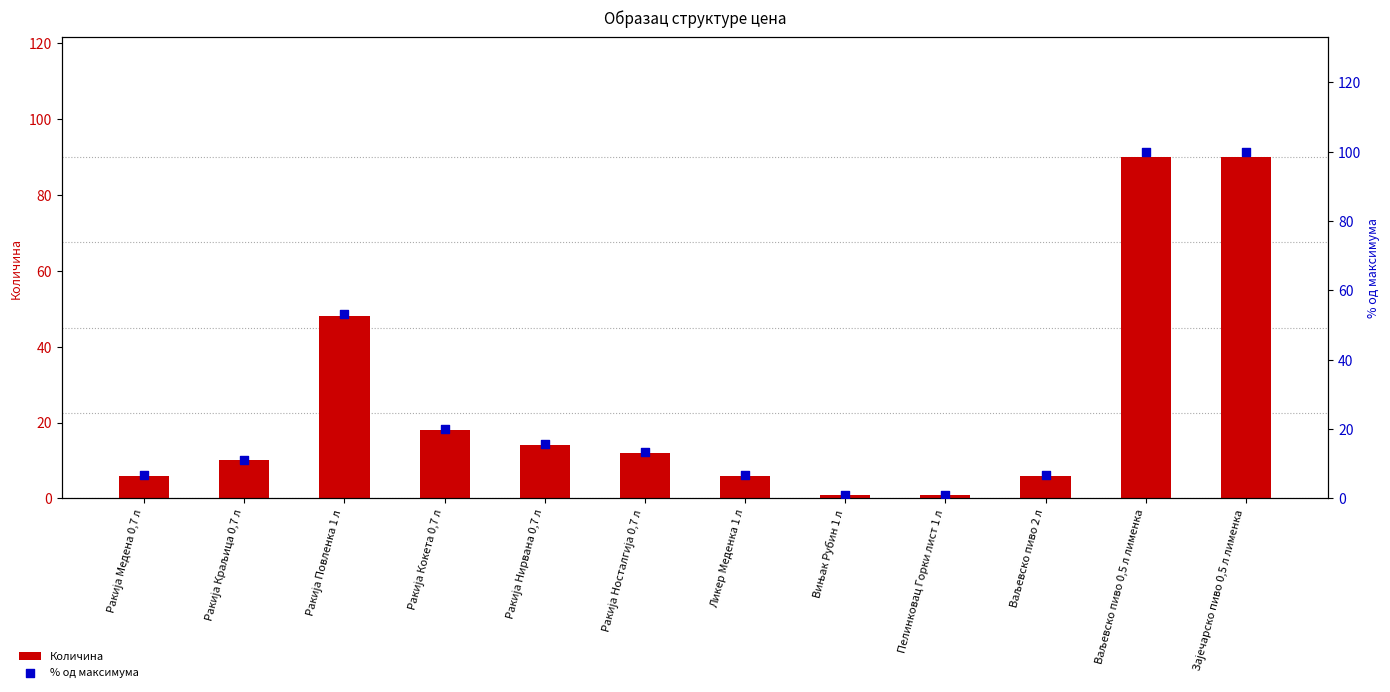

What is the total value across all series at Ракија Носталгија 0,7 л?

25.3